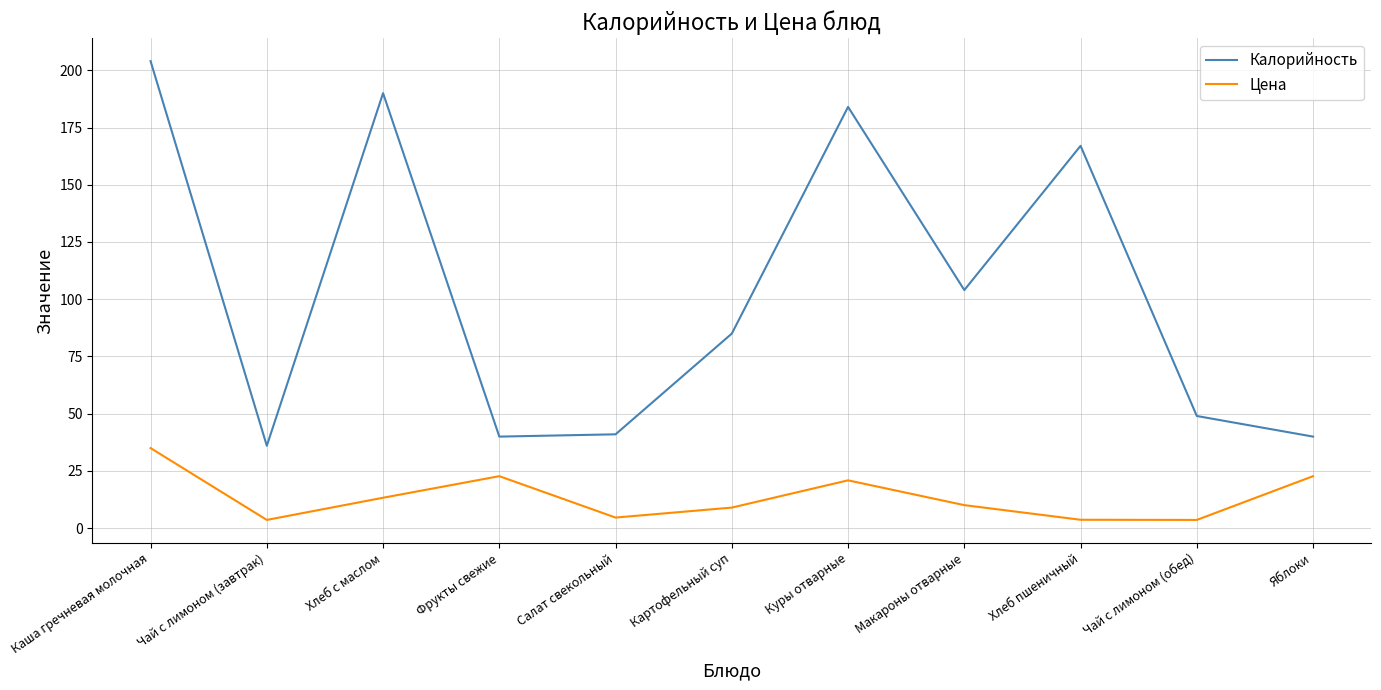

In Цена, how many points are higher than both neighbors (excluding endpoints)?

2